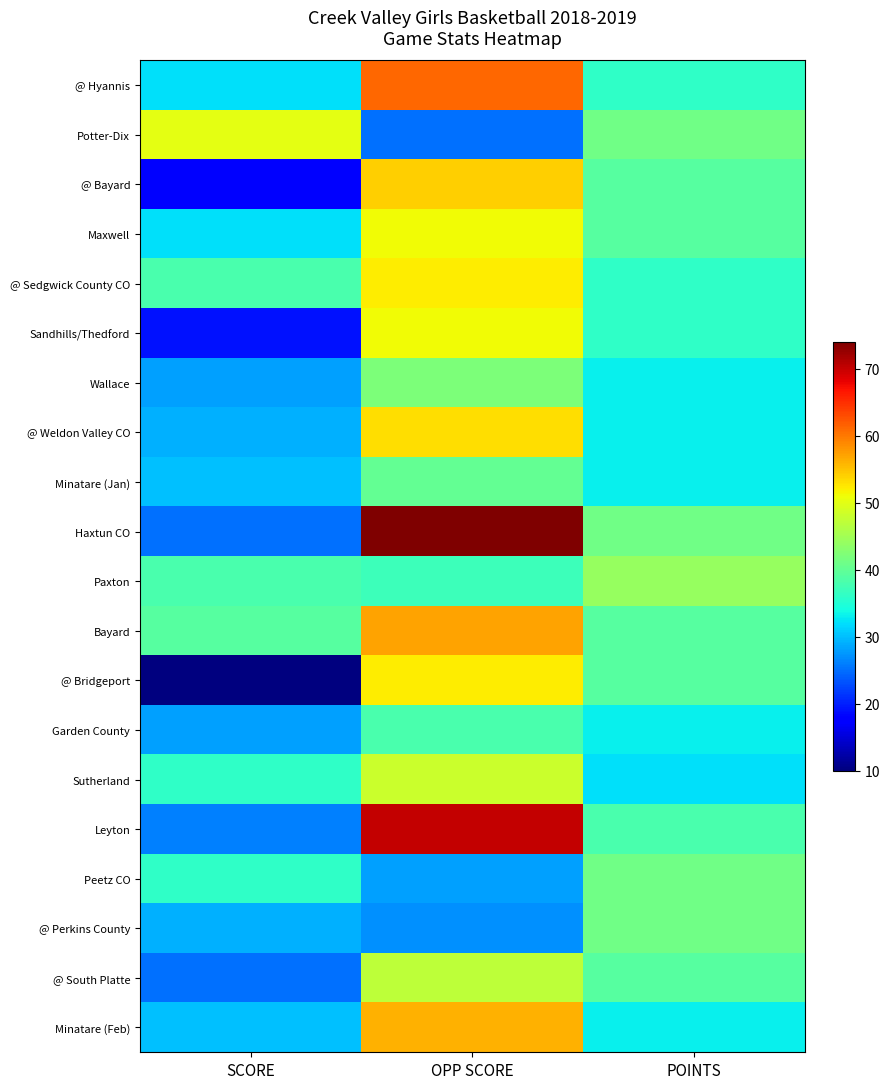

Which series has the largest total across all categories?

Haxtun CO